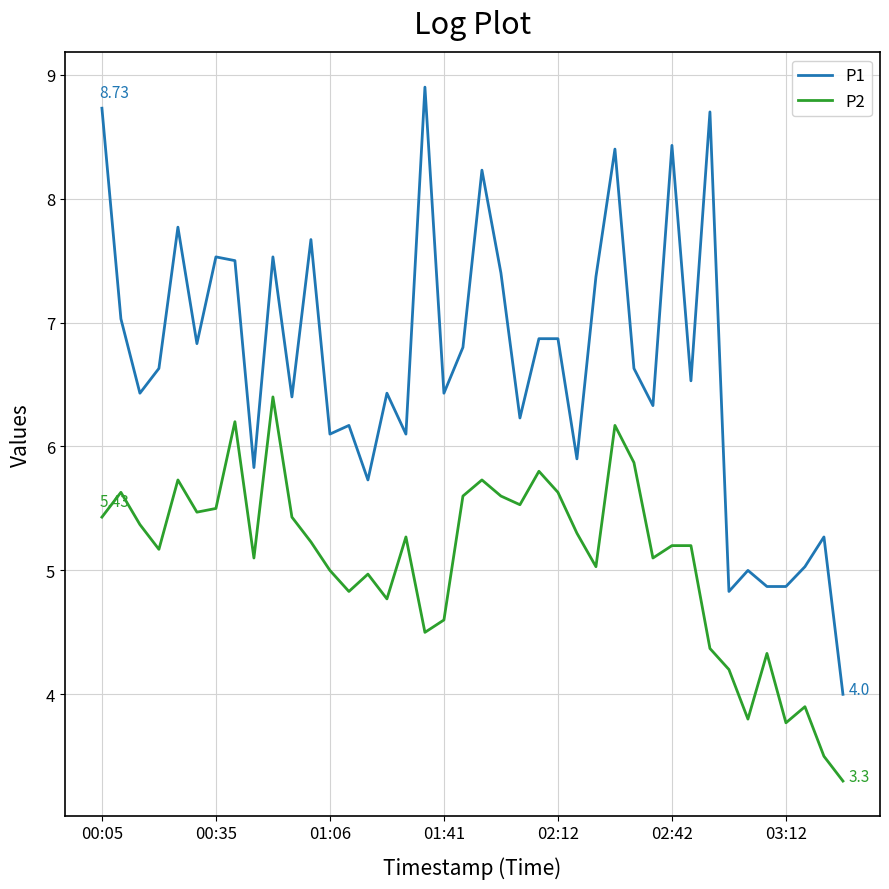

Which series has the largest range (max minus min)?

P1